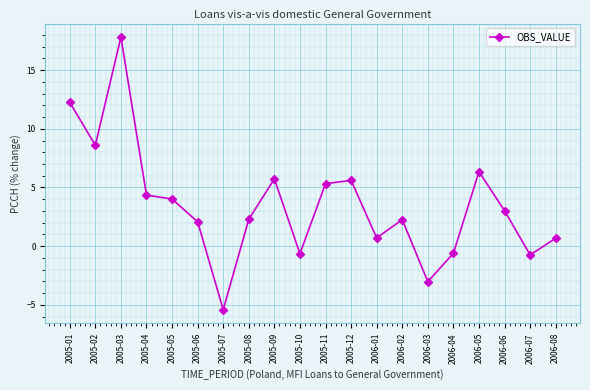

Between 2005-07 and 2006-05, which is larger?

2006-05